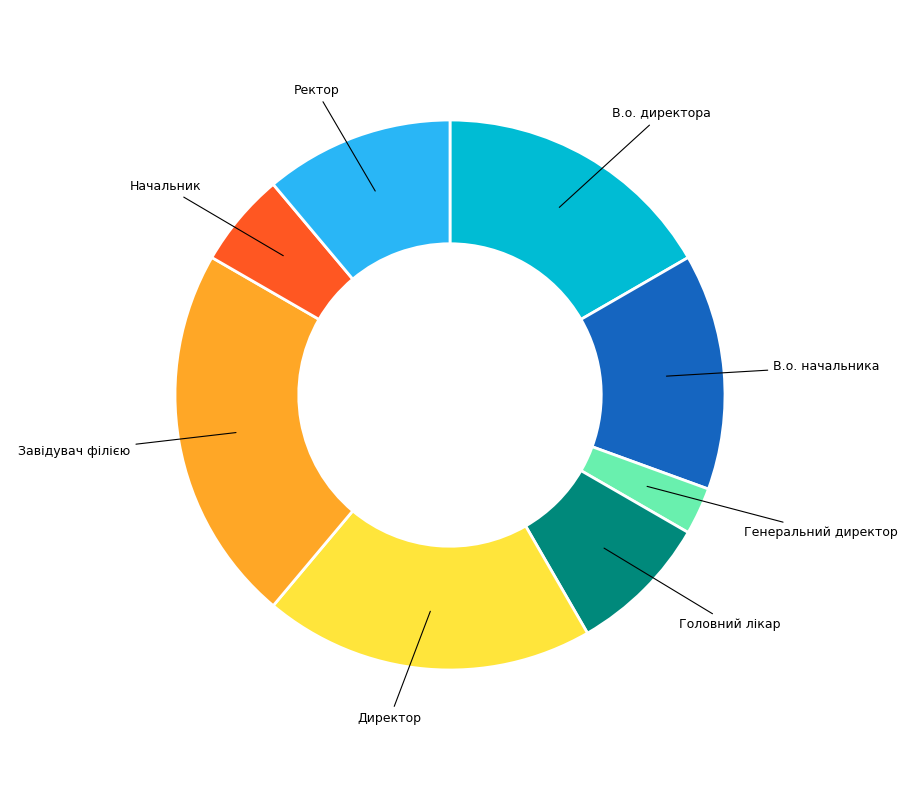

Is there a majority slice in this chart?

No